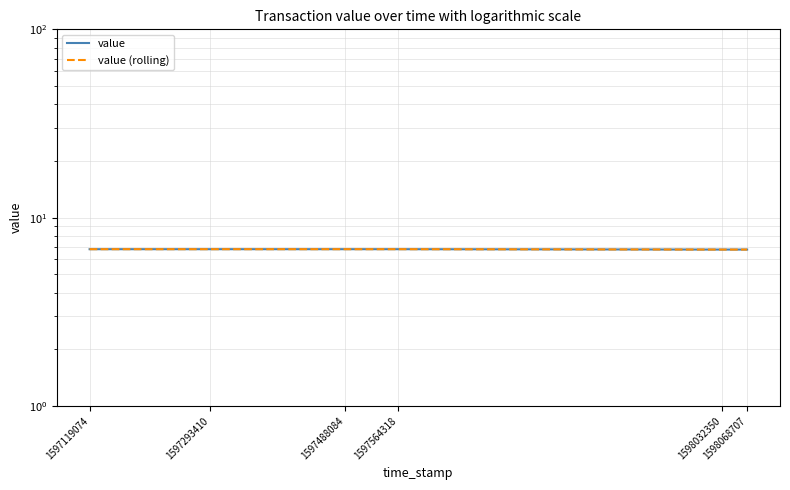

True or false: value and value (rolling) intersect in this chart.

False